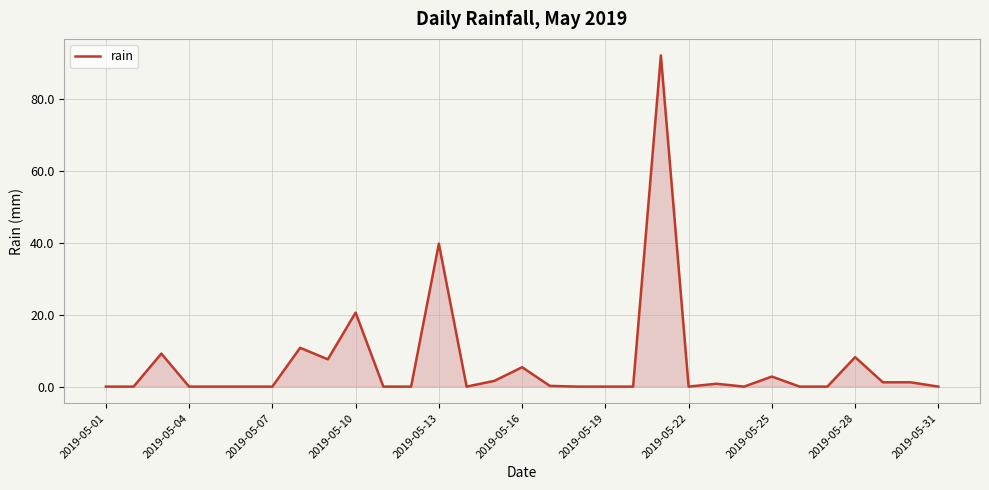

What is the greatest value displayed?

92.2